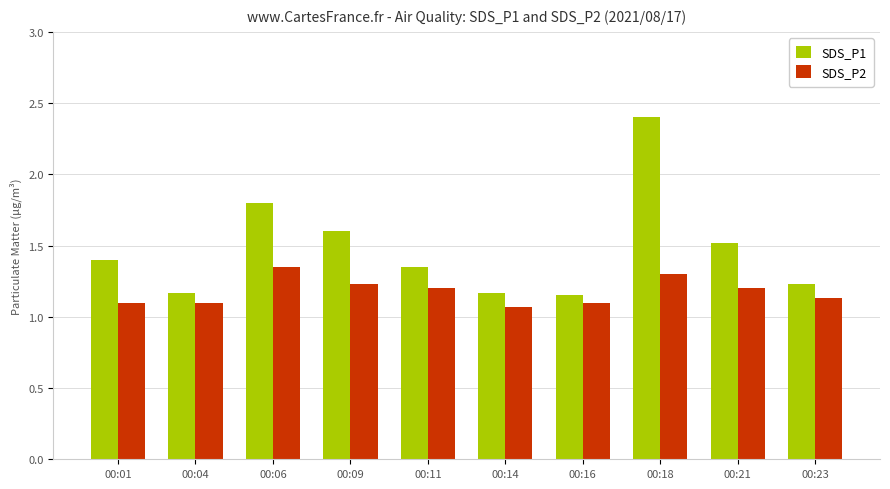

Between 00:04 and 00:21, which series saw the biggest shift?

SDS_P1